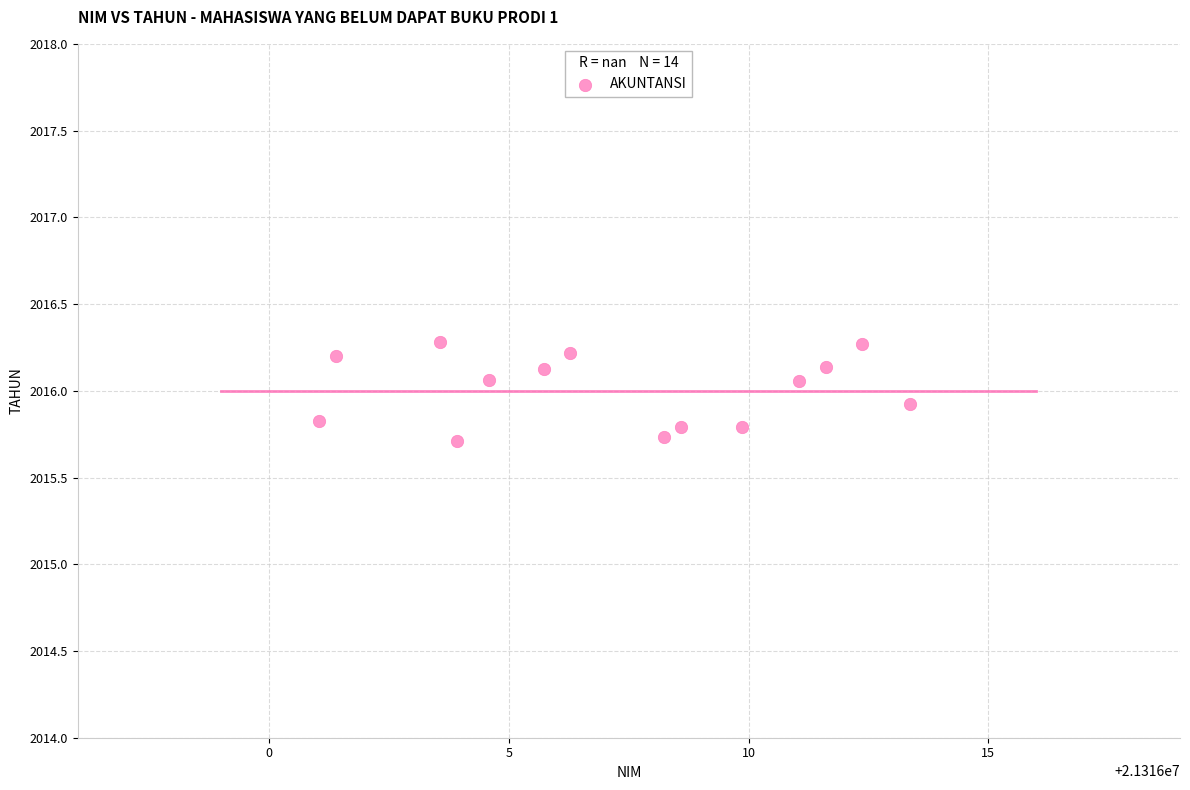

What is the range of X values (max minus min)?

12.3